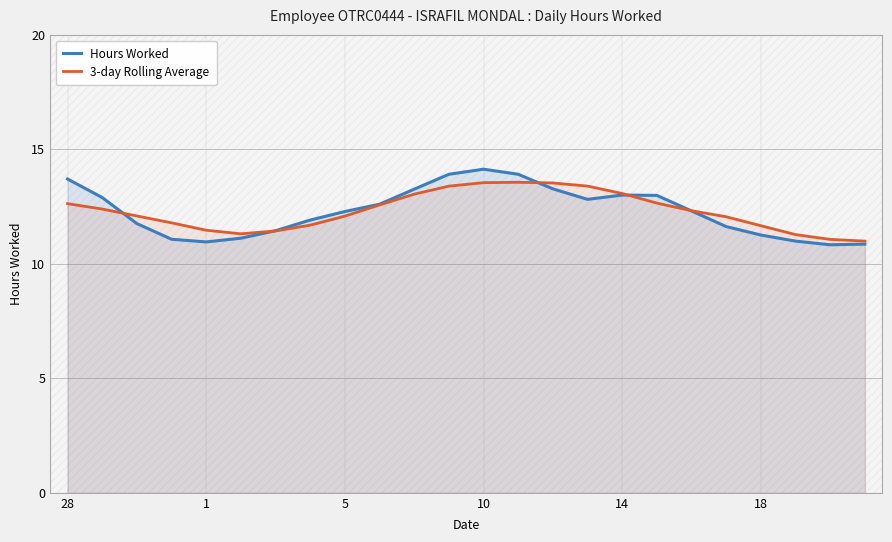

The Hours Worked series shows 22.1 at 14. True or false?

False